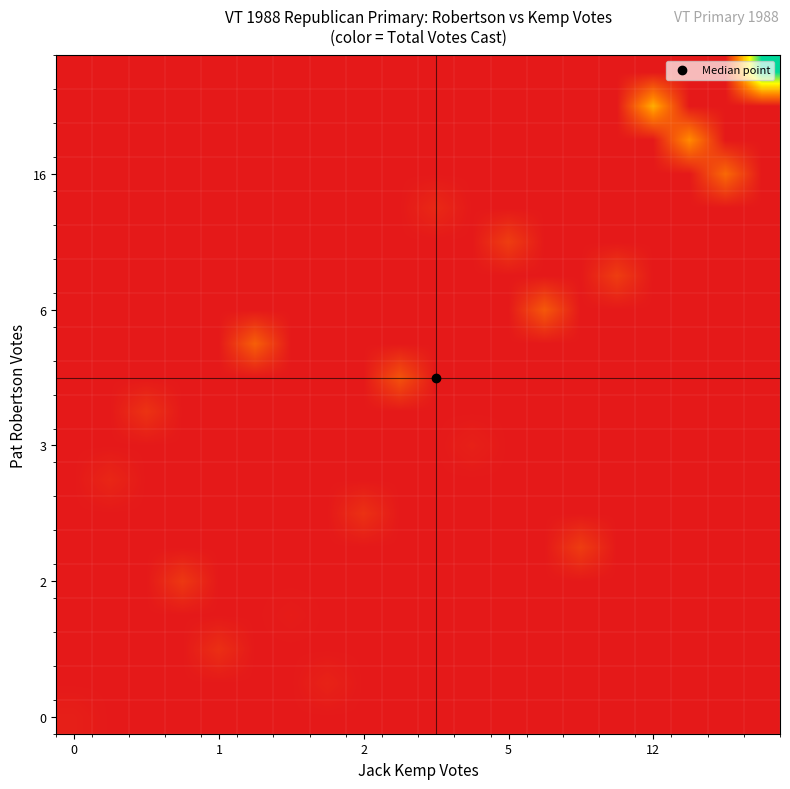

How many distinct data groups are displayed?

20